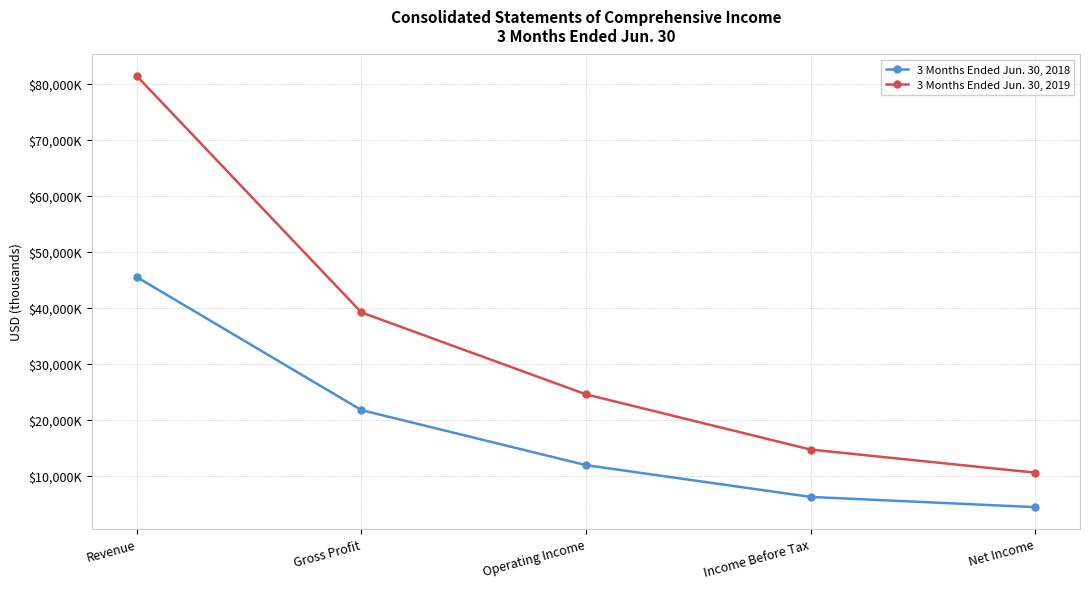

Is this an area chart (filled region under the line)?

No